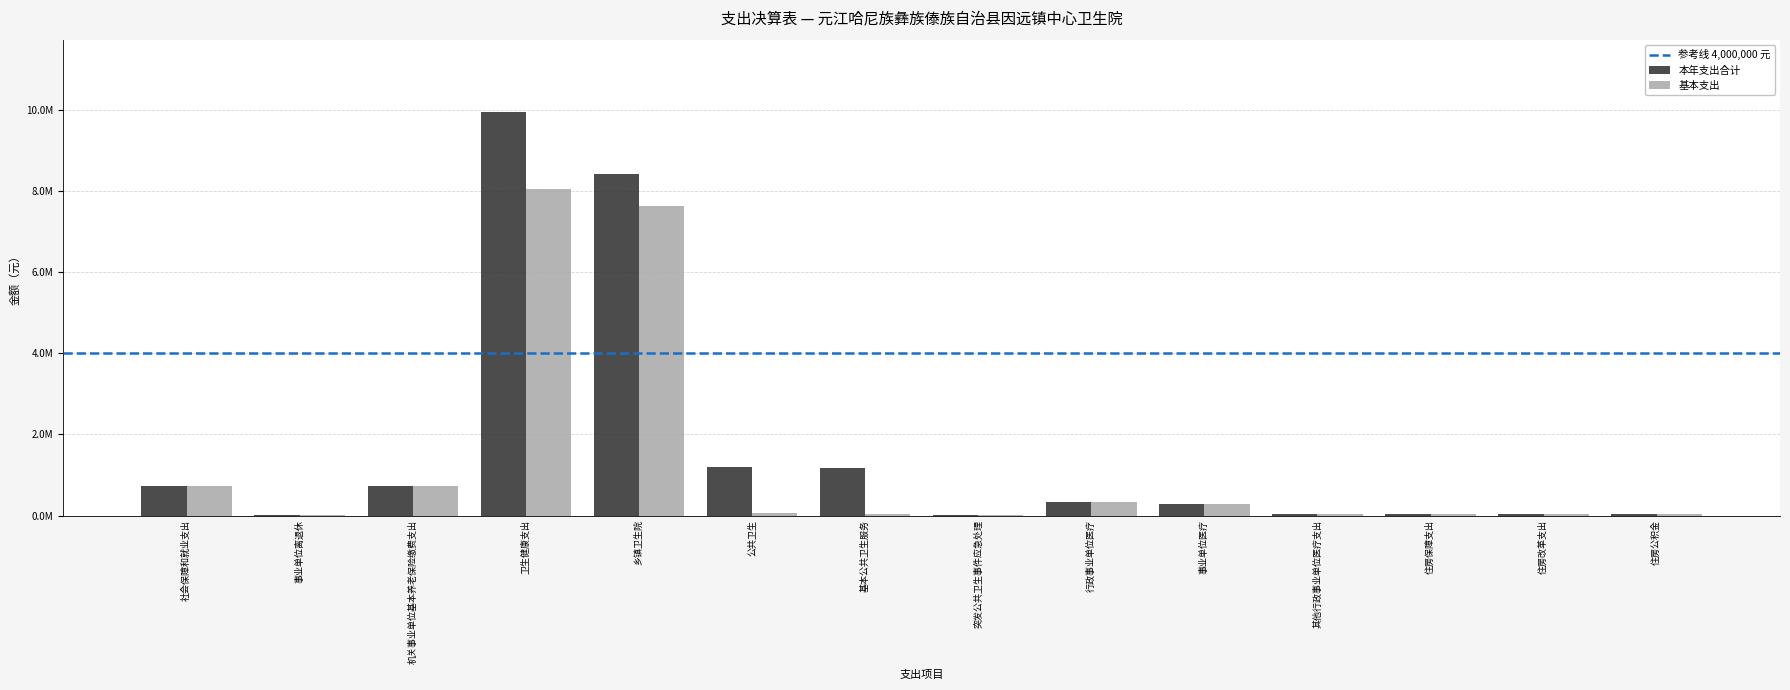

True or false: 基本支出 has a value of 46423.0 at 住房改革支出.

True